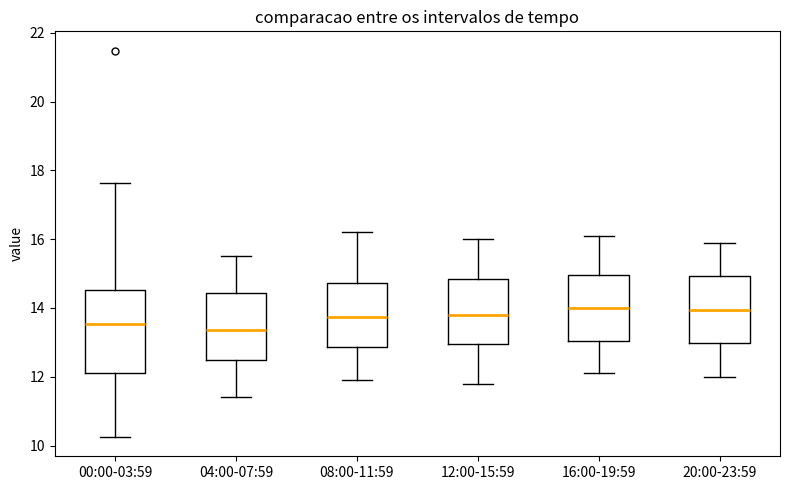

Which box is the tallest, from its lower edge to its upper edge?

00:00-03:59